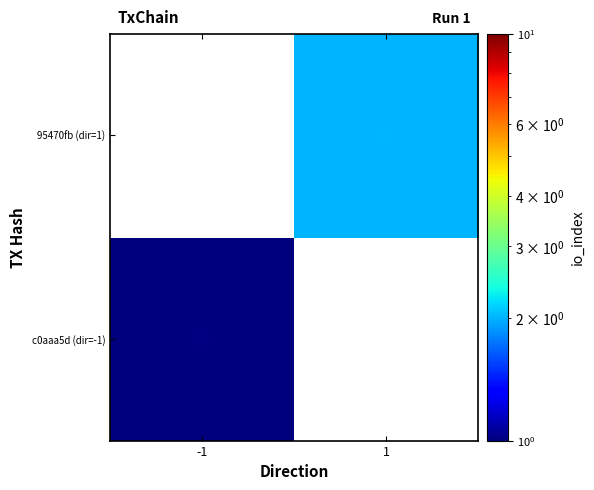

True or false: io_index has a value of 1.0 at 1.

True